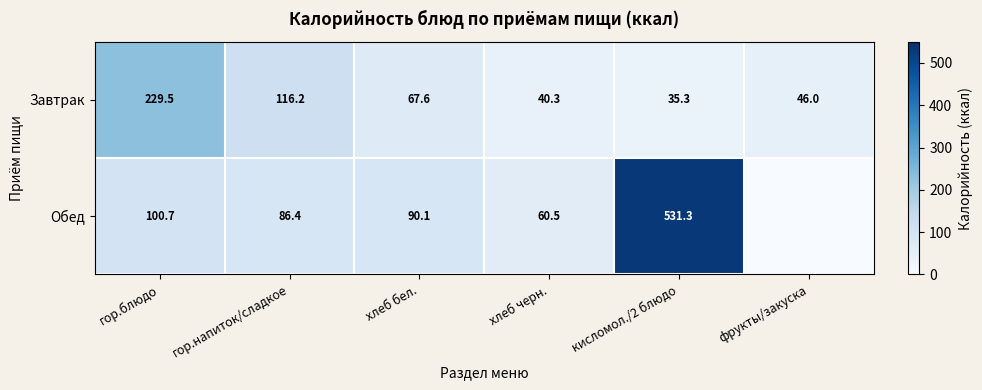

What is the total value across all series at хлеб бел.?

157.7